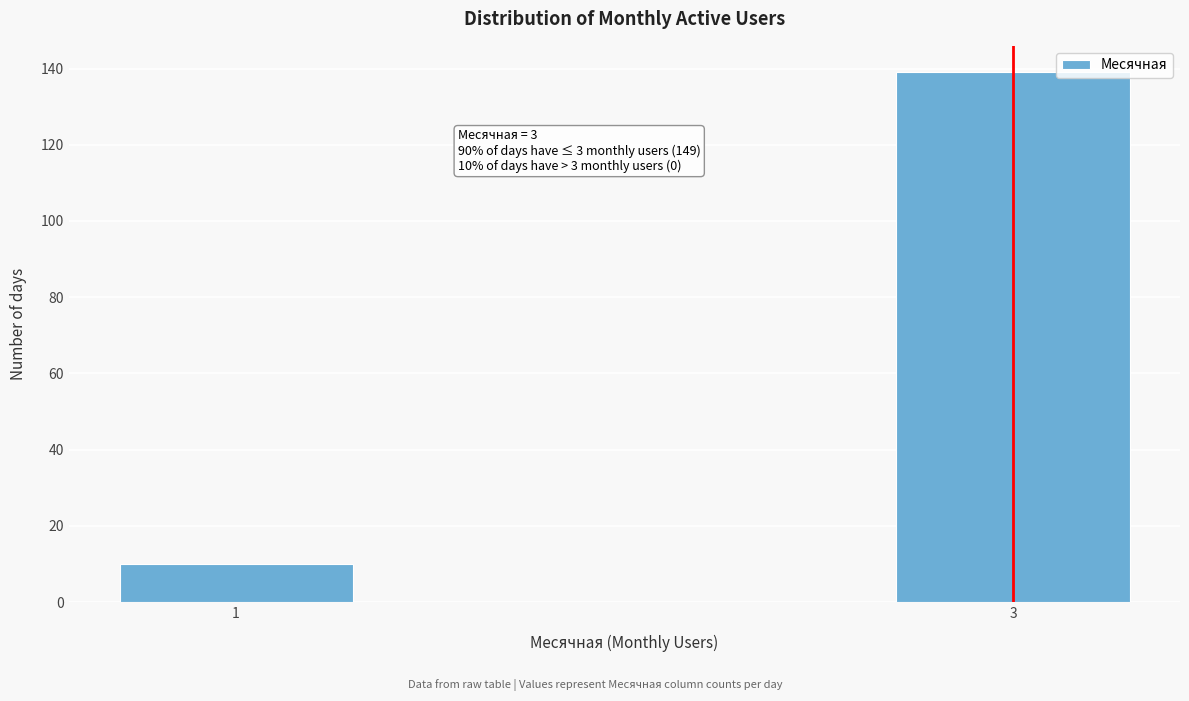

Reading left to right, list all the values displayed in this chart.

10	139